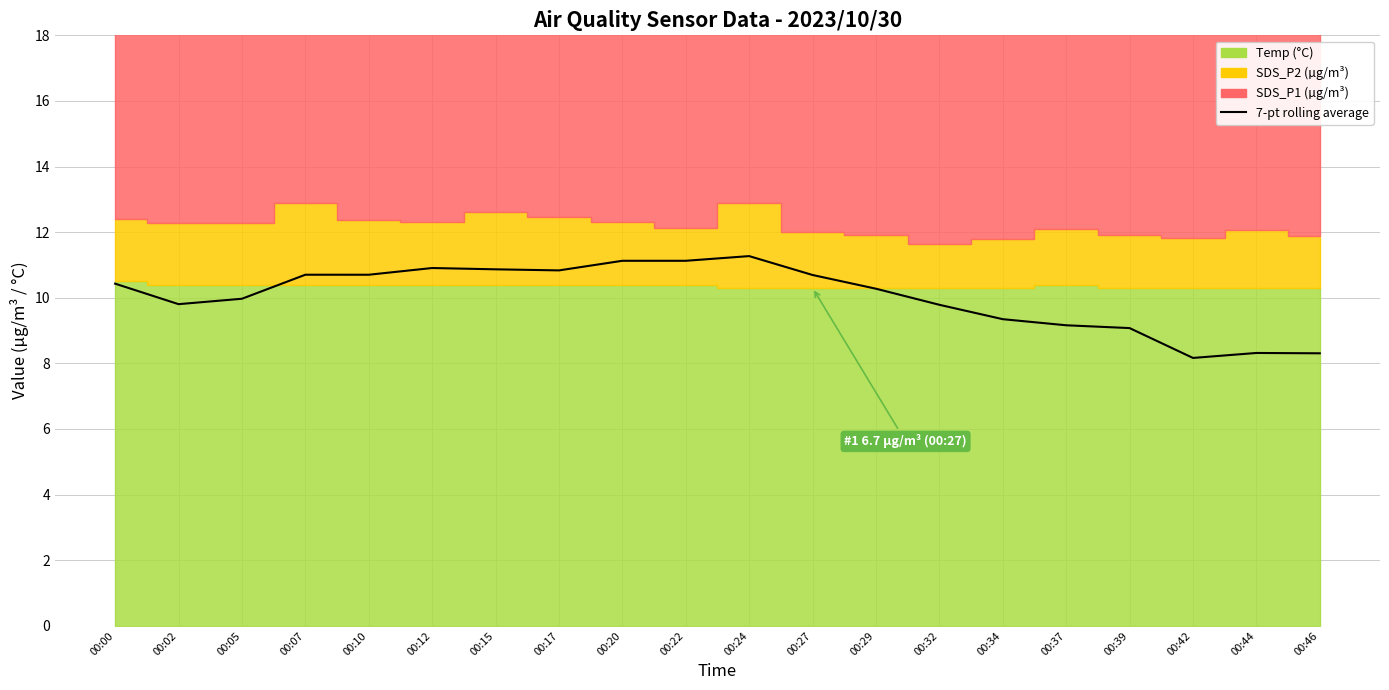

What is the greatest value displayed?

11.3